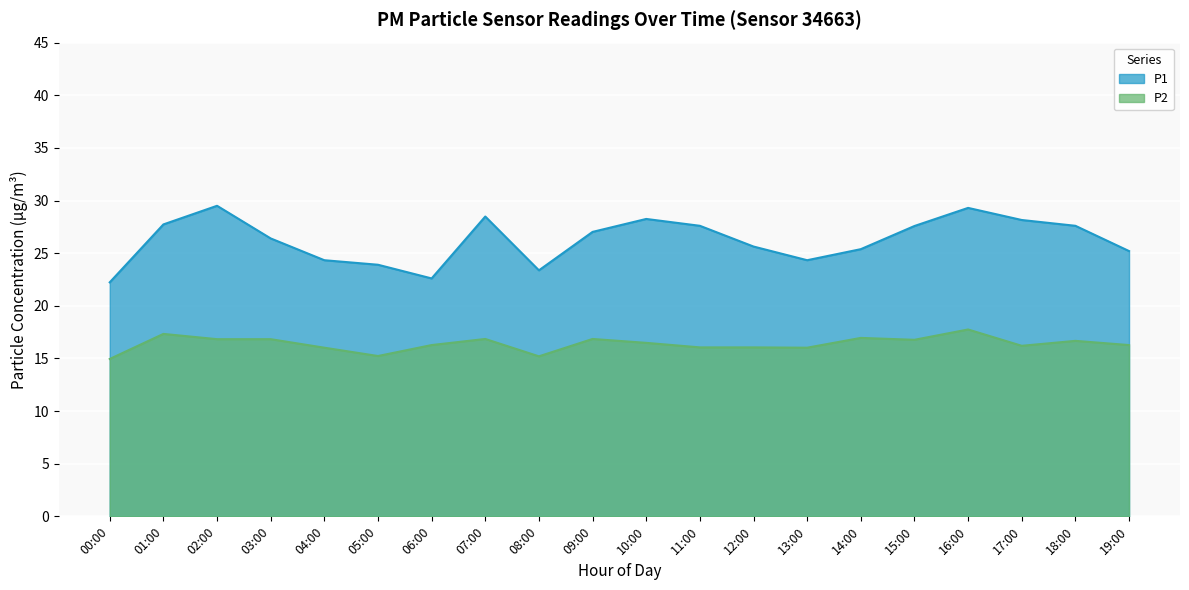

True or false: P1 and P2 cross at least once.

False